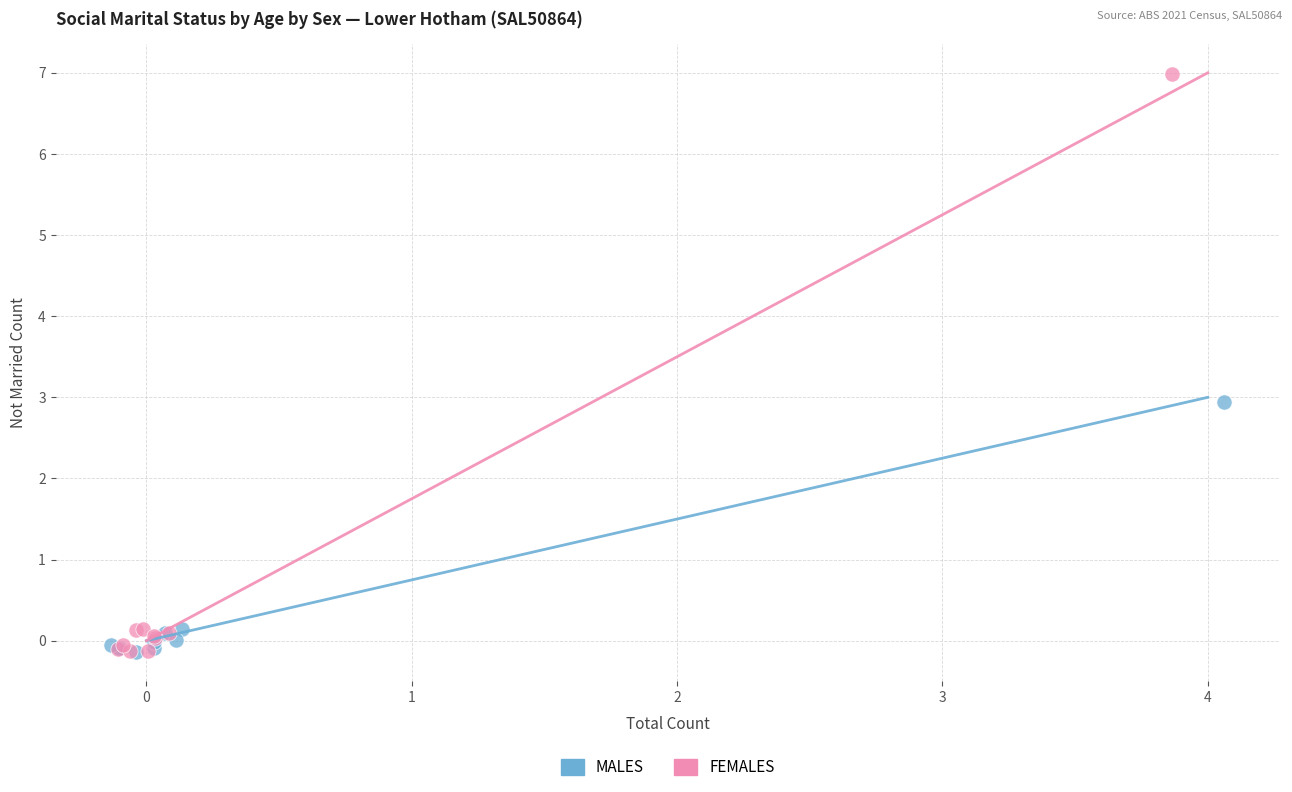

Which series has the widest spread of Y values?

FEMALES